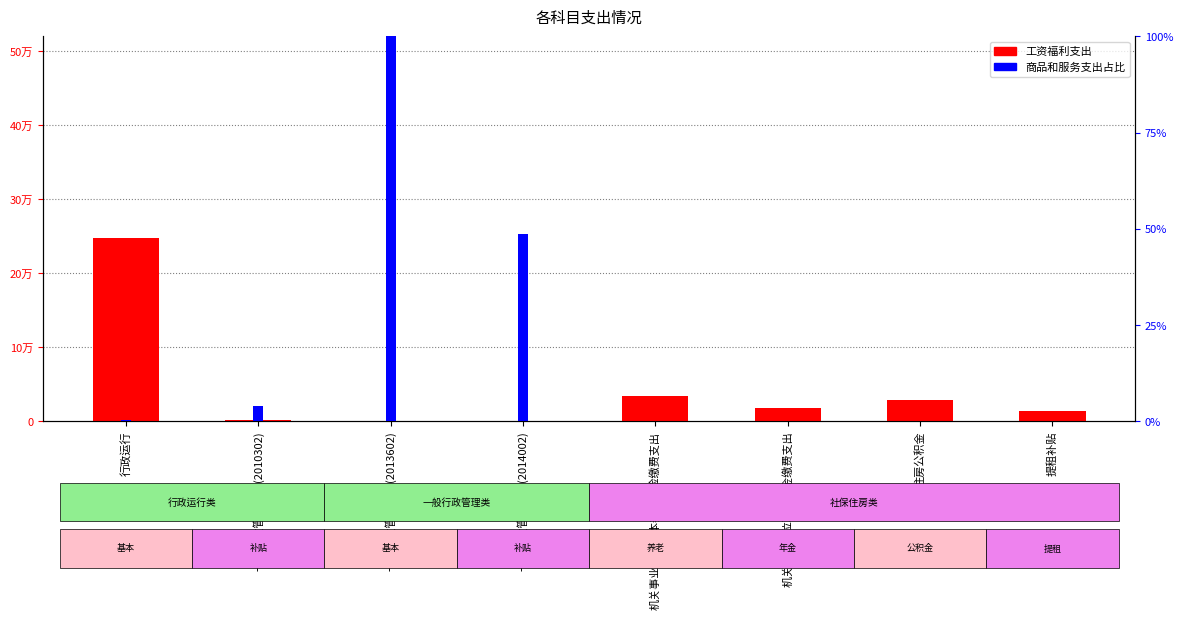

List the series in order of their overall mean, lowest first.

商品和服务占比, 工资福利支出